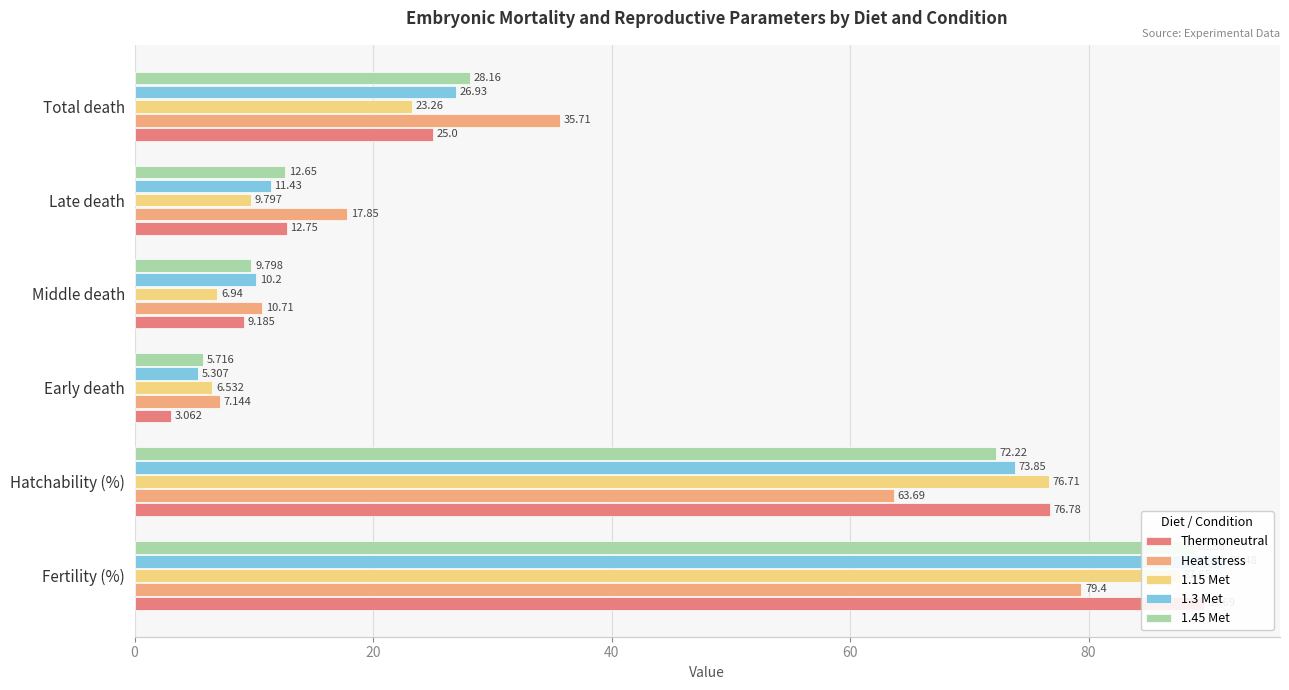

Is it true that 1.15 Met equals 147.8 at Fertility (%)?

False